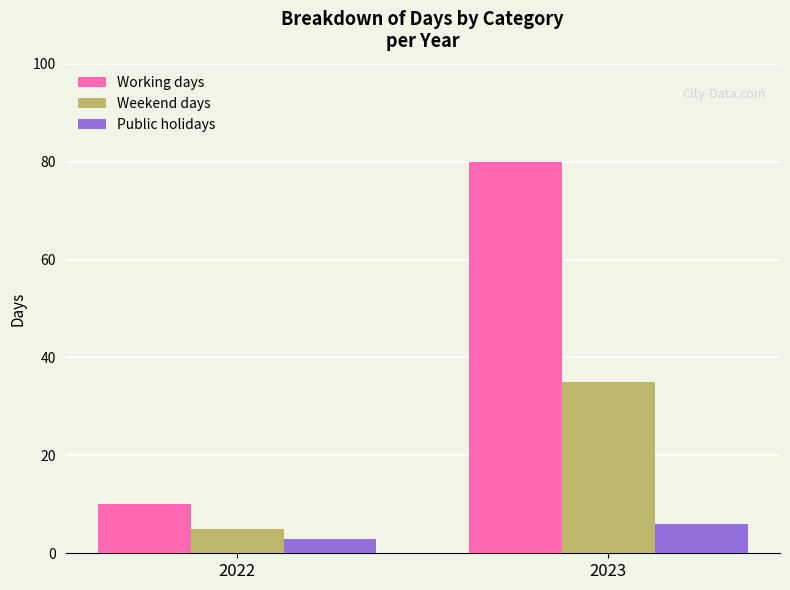

At which label is Public holidays closest to 4?

2022